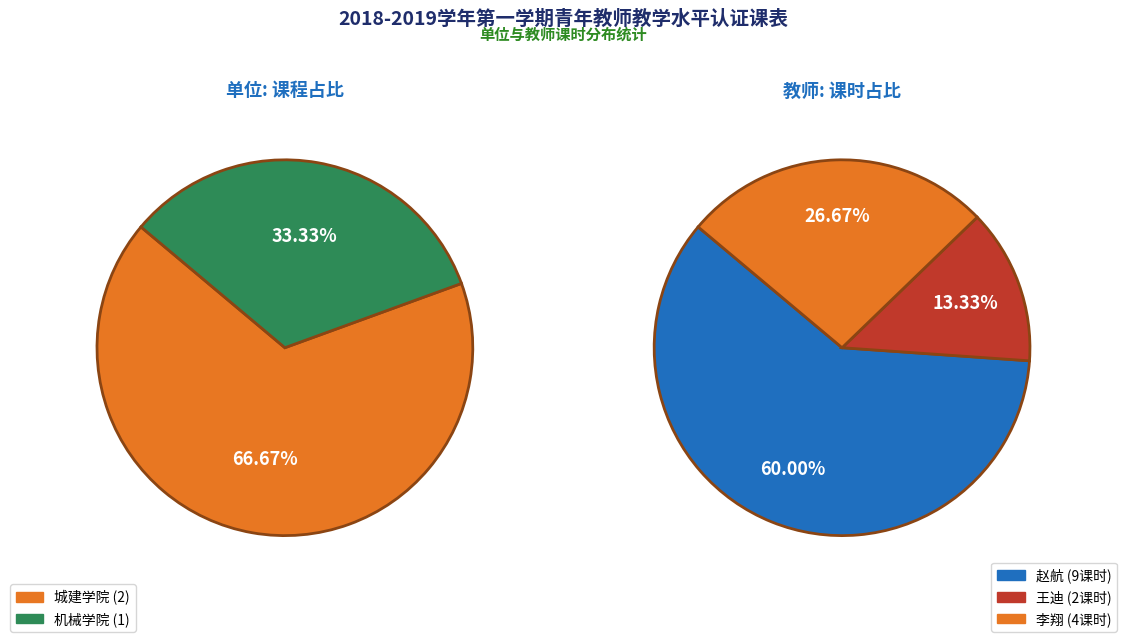

What percentage is NOT represented by 城建学院?

33.3%